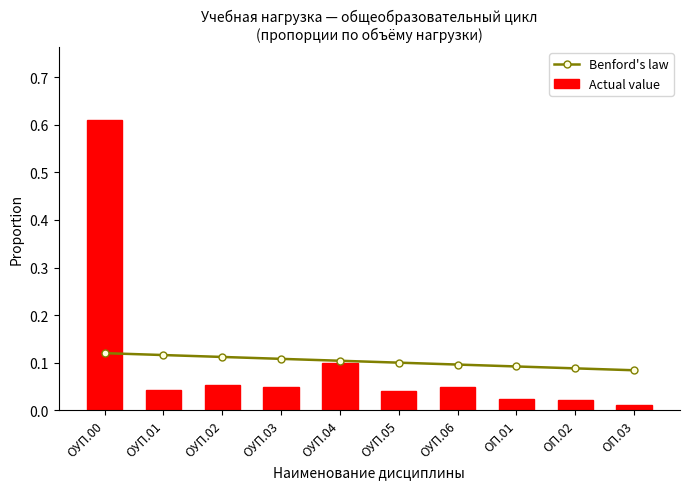

List the series in order of their overall mean, highest first.

Benford's law, Actual value